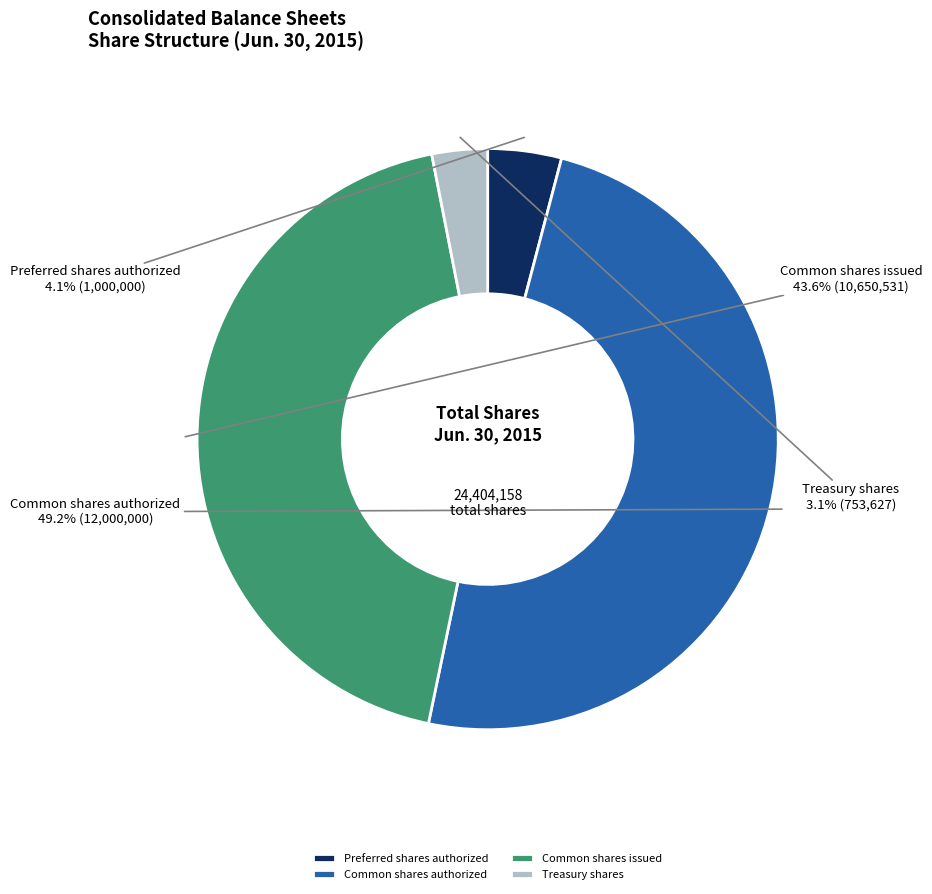

How much of the chart is everything except Common shares issued?

56.4%